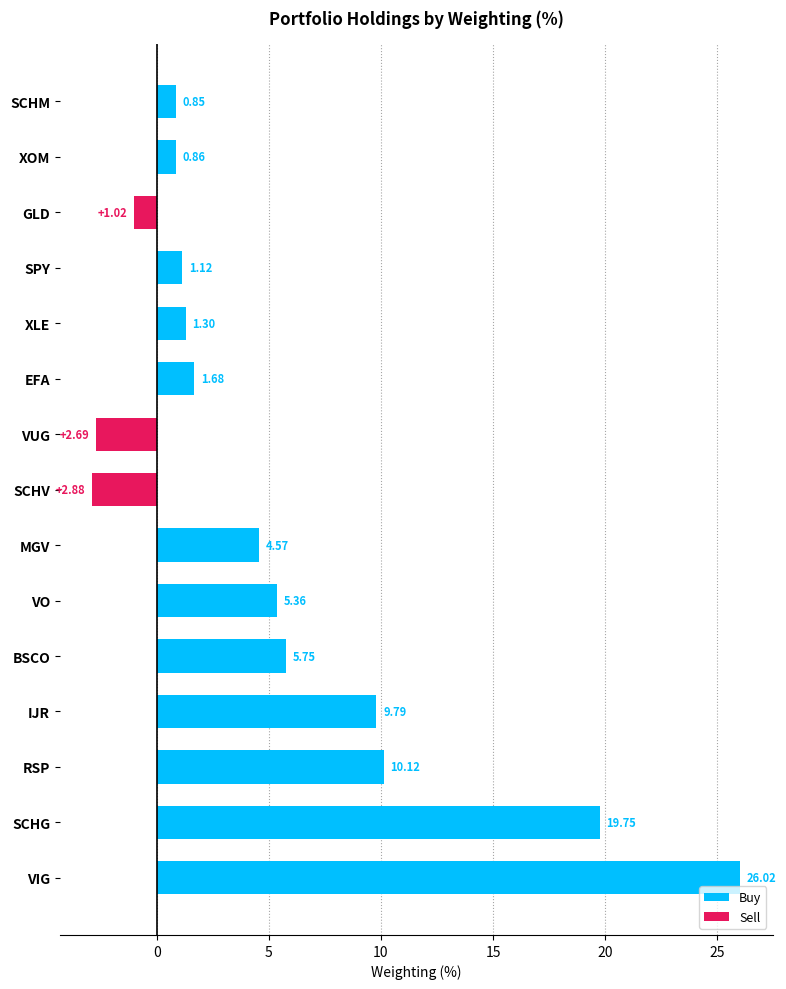

The value at SCHM is 0.8. True or false?

True